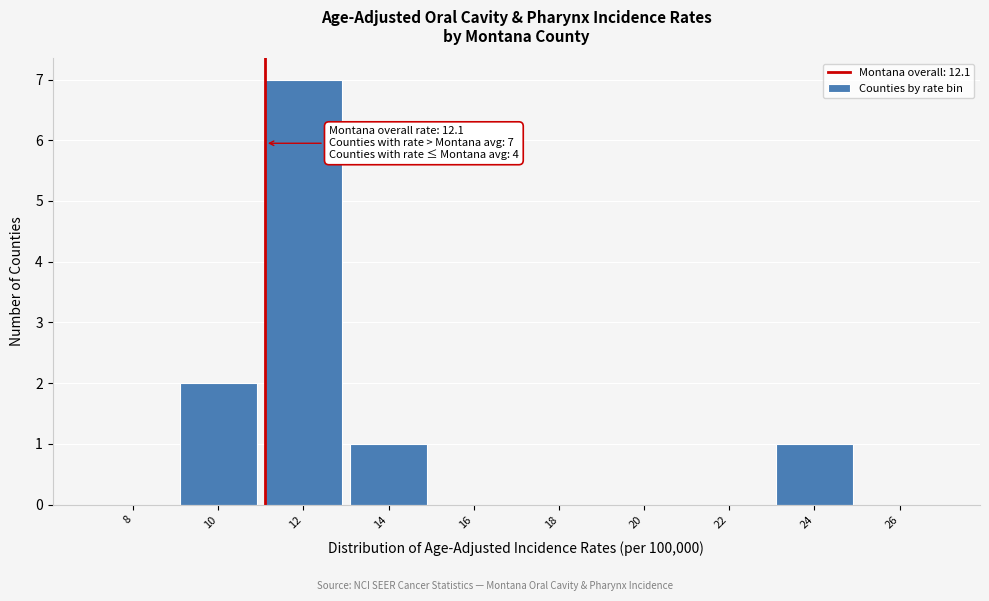

Reading left to right, transcribe all the data shown in this chart.

8=0	10=2	12=7	14=1	16=0	18=0	20=0	22=0	24=1	26=0